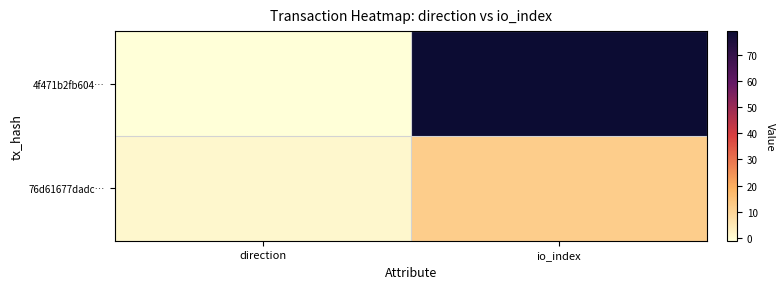

Reading left to right, what are all the values shown in this chart?

4f471b2fb604…: direction=-1	io_index=79
76d61677dadc…: direction=1	io_index=12